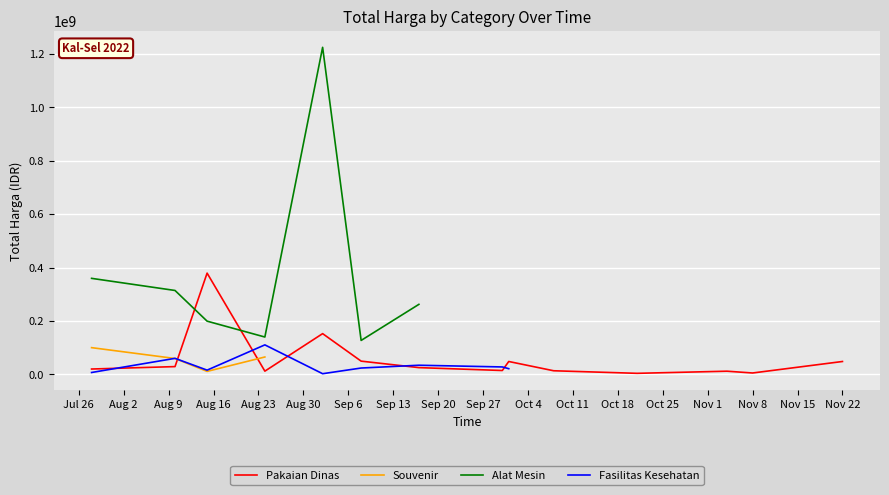

What is the greatest value displayed?

1224682000.0